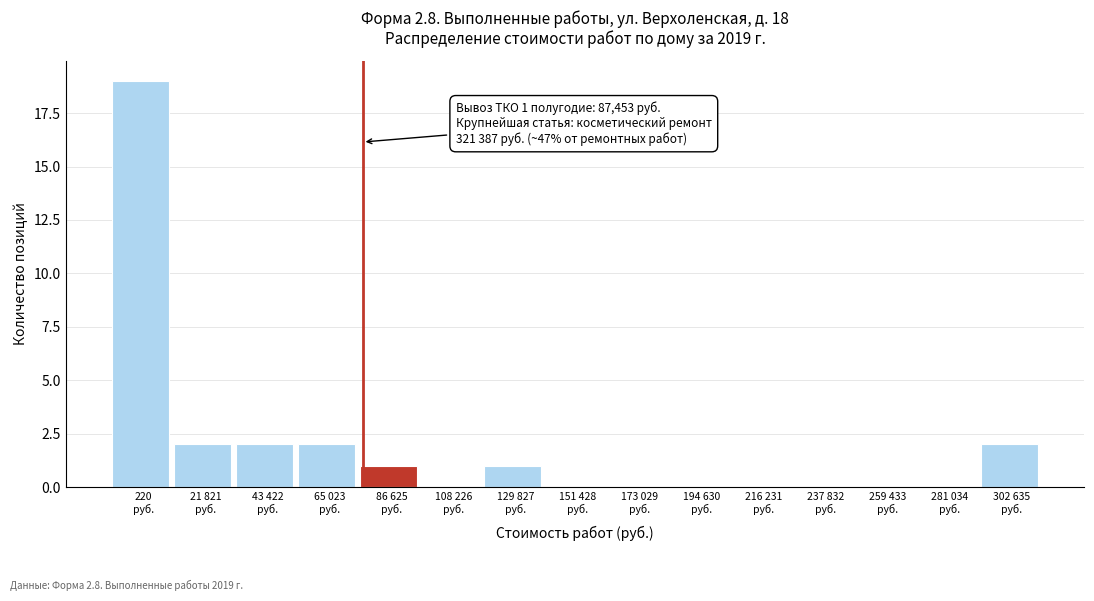

What is the greatest value displayed?

19